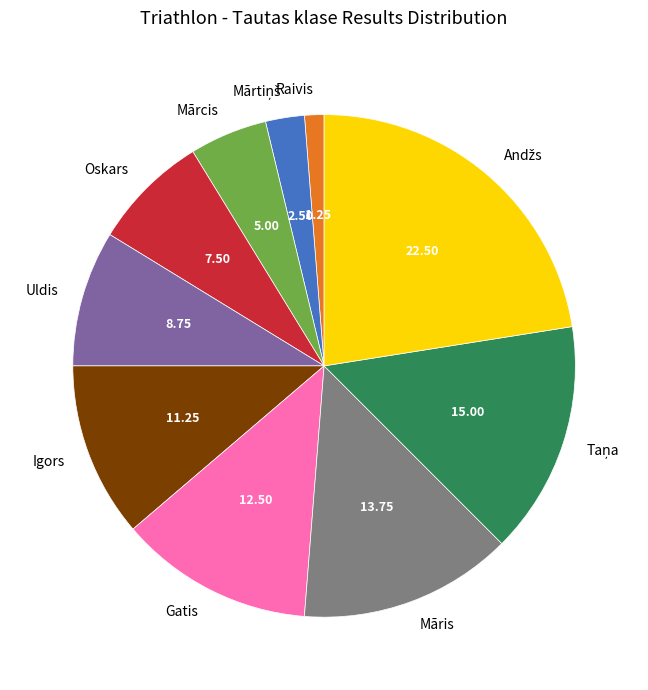

Is there any slice that represents more than half of the pie?

No